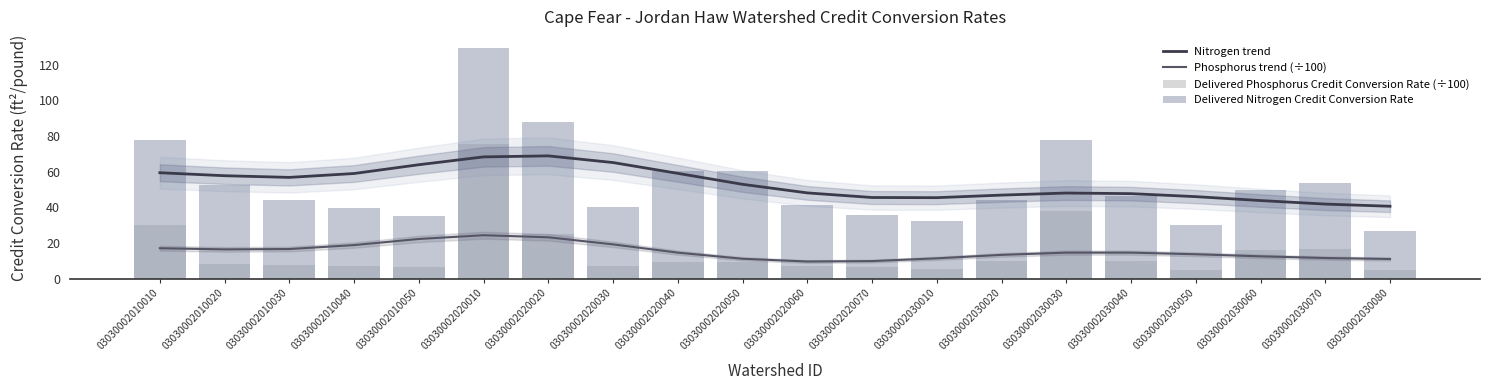

List the labels in order of Delivered Nitrogen Credit Conversion Rate value, smallest first.

03030002030080, 03030002030050, 03030002030010, 03030002010050, 03030002020070, 03030002010040, 03030002020030, 03030002020060, 03030002010030, 03030002030020, 03030002030040, 03030002030060, 03030002010020, 03030002030070, 03030002020040, 03030002020050, 03030002010010, 03030002030030, 03030002020020, 03030002020010